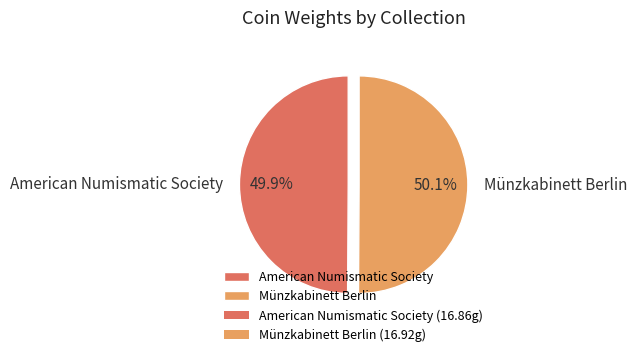

Is the sum of Münzkabinett Berlin and American Numismatic Society greater than half?

Yes